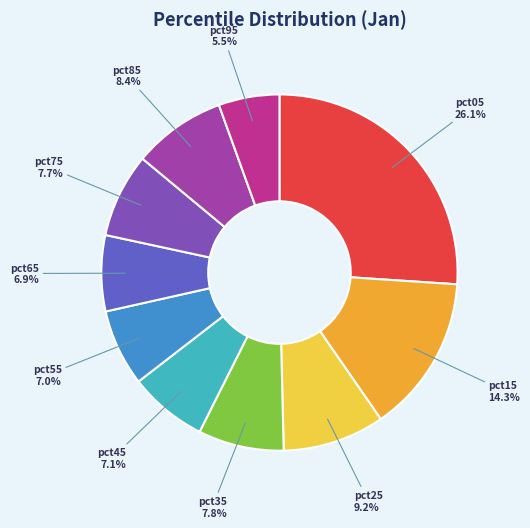

To the nearest percent, what is the difference between the pct85 and pct55 slice percentages?

1%